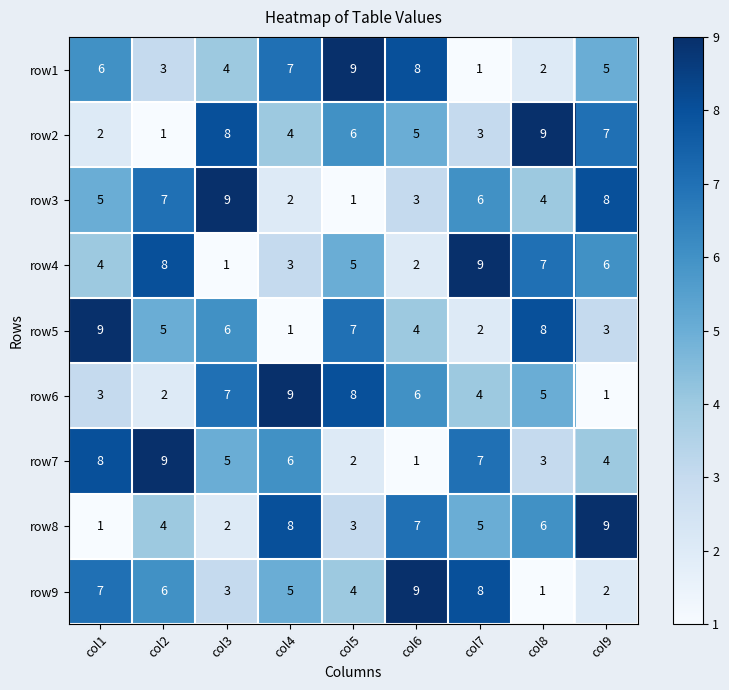

Between col3 and col9, which series saw the biggest shift?

row8